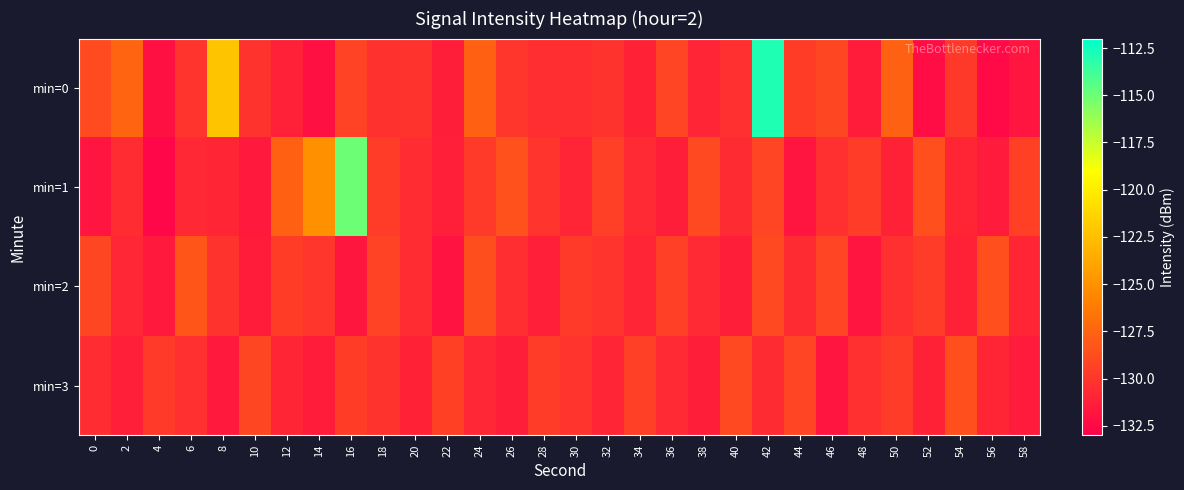

Count the number of data series in this chart.

4